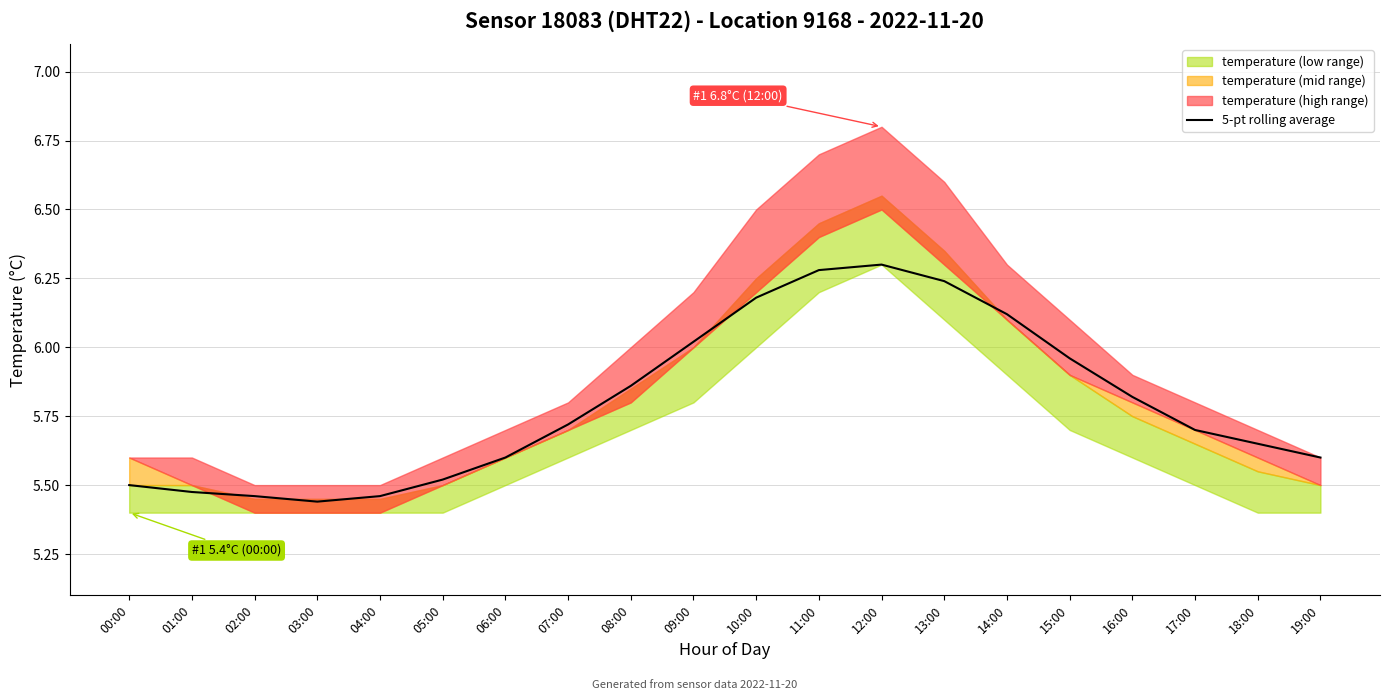

Reading right to left, what are all the values shown in this chart?

5.6	5.7	5.7	5.8	6.0	6.1	6.2	6.3	6.3	6.2	6.0	5.9	5.7	5.6	5.5	5.5	5.4	5.5	5.5	5.5